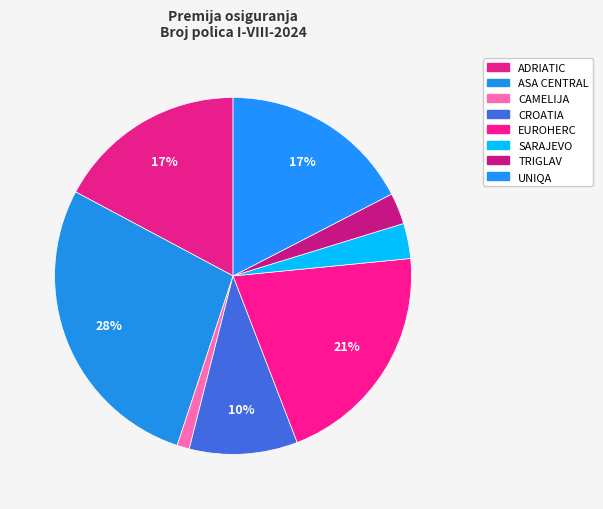

Count the number of slices in the pie.

8